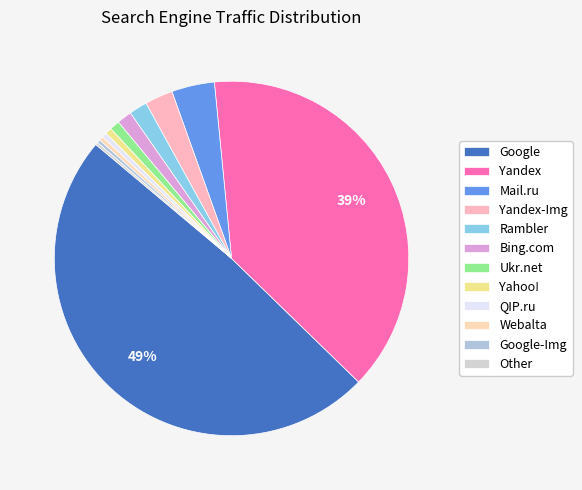

True or false: QIP.ru accounts for 0% of the total.

True